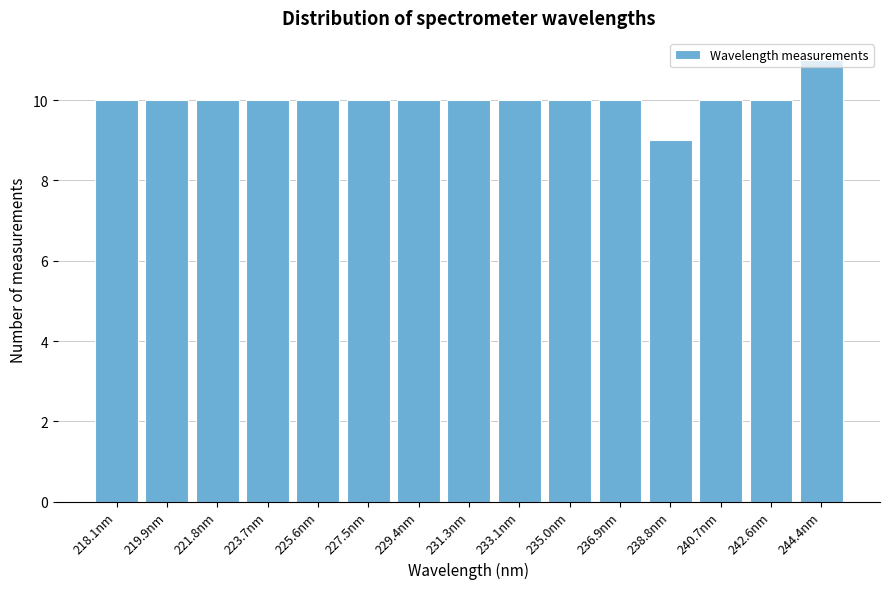

What position from the left is 229.4nm?

7